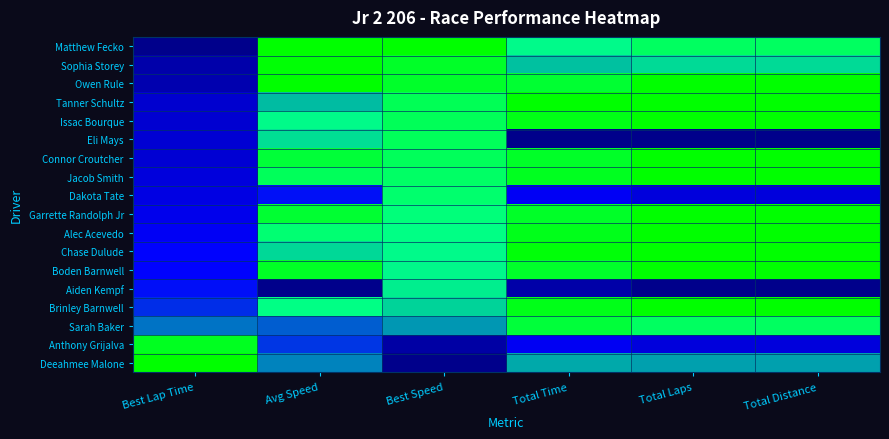

Reading left to right, extract all data points from this chart.

Matthew Fecko: Best Lap Time=0.0	Avg Speed=1.0	Best Speed=1.0	Total Time=0.8	Total Laps=0.9	Total Distance=0.9
Sophia Storey: Best Lap Time=0.1	Avg Speed=1.0	Best Speed=0.9	Total Time=0.7	Total Laps=0.7	Total Distance=0.7
Owen Rule: Best Lap Time=0.1	Avg Speed=1.0	Best Speed=0.9	Total Time=0.9	Total Laps=1.0	Total Distance=1.0
Tanner Schultz: Best Lap Time=0.1	Avg Speed=0.6	Best Speed=0.9	Total Time=1.0	Total Laps=1.0	Total Distance=1.0
Issac Bourque: Best Lap Time=0.1	Avg Speed=0.8	Best Speed=0.9	Total Time=1.0	Total Laps=1.0	Total Distance=1.0
Eli Mays: Best Lap Time=0.1	Avg Speed=0.7	Best Speed=0.9	Total Time=0.0	Total Laps=0.0	Total Distance=0.0
Connor Croutcher: Best Lap Time=0.1	Avg Speed=0.9	Best Speed=0.9	Total Time=0.9	Total Laps=1.0	Total Distance=1.0
Jacob Smith: Best Lap Time=0.1	Avg Speed=0.9	Best Speed=0.9	Total Time=1.0	Total Laps=1.0	Total Distance=1.0
Dakota Tate: Best Lap Time=0.2	Avg Speed=0.2	Best Speed=0.8	Total Time=0.2	Total Laps=0.1	Total Distance=0.1
Garrette Randolph Jr: Best Lap Time=0.2	Avg Speed=0.9	Best Speed=0.8	Total Time=0.9	Total Laps=1.0	Total Distance=1.0
Alec Acevedo: Best Lap Time=0.2	Avg Speed=0.8	Best Speed=0.8	Total Time=1.0	Total Laps=1.0	Total Distance=1.0
Chase Dulude: Best Lap Time=0.2	Avg Speed=0.7	Best Speed=0.8	Total Time=1.0	Total Laps=1.0	Total Distance=1.0
Boden Barnwell: Best Lap Time=0.2	Avg Speed=0.9	Best Speed=0.8	Total Time=0.9	Total Laps=1.0	Total Distance=1.0
Aiden Kempf: Best Lap Time=0.2	Avg Speed=0.0	Best Speed=0.8	Total Time=0.1	Total Laps=0.0	Total Distance=0.0
Brinley Barnwell: Best Lap Time=0.3	Avg Speed=0.8	Best Speed=0.7	Total Time=1.0	Total Laps=1.0	Total Distance=1.0
Sarah Baker: Best Lap Time=0.4	Avg Speed=0.4	Best Speed=0.5	Total Time=0.9	Total Laps=0.9	Total Distance=0.9
Anthony Grijalva: Best Lap Time=1.0	Avg Speed=0.3	Best Speed=0.0	Total Time=0.2	Total Laps=0.1	Total Distance=0.1
Deeahmee Malone: Best Lap Time=1.0	Avg Speed=0.5	Best Speed=0.0	Total Time=0.6	Total Laps=0.6	Total Distance=0.6